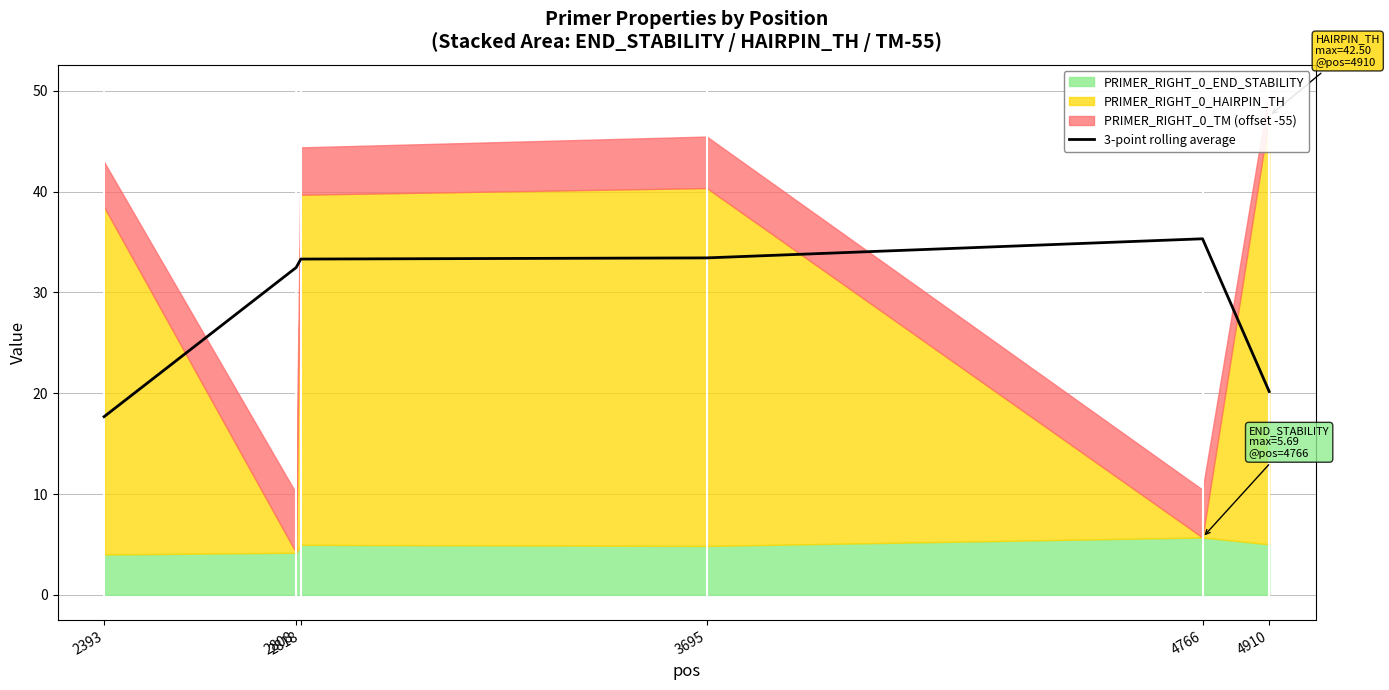

Rank the categories by value from highest to lowest.

4766, 3695, 2818, 2808, 4910, 2393